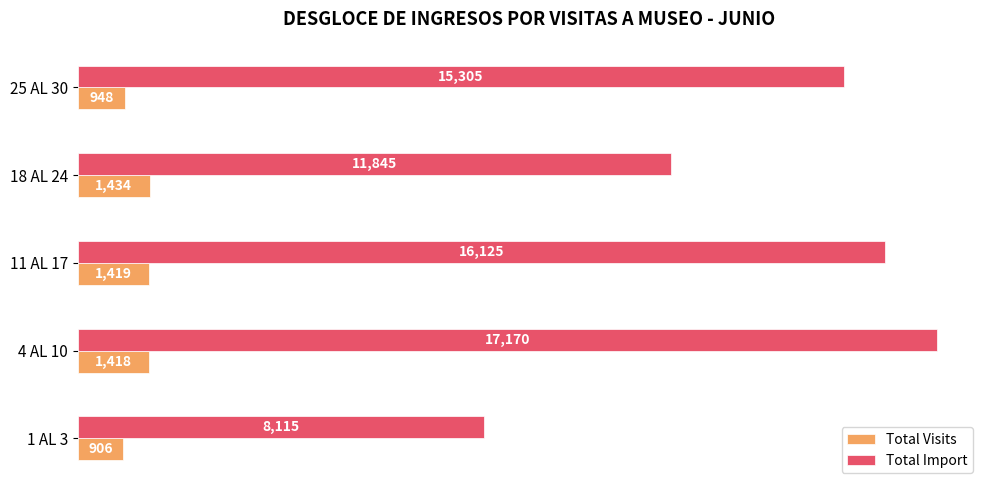

What is the maximum value shown in the chart?

17170